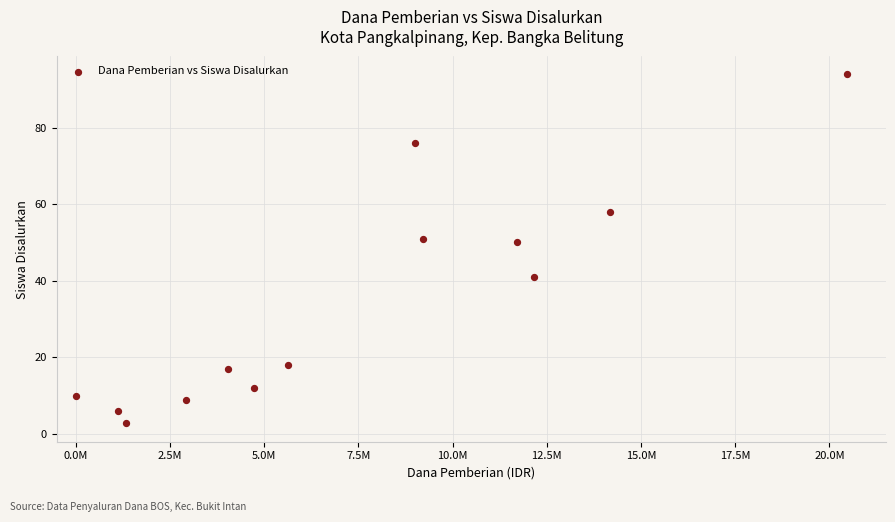

What is the range of Y values (max minus min)?

91